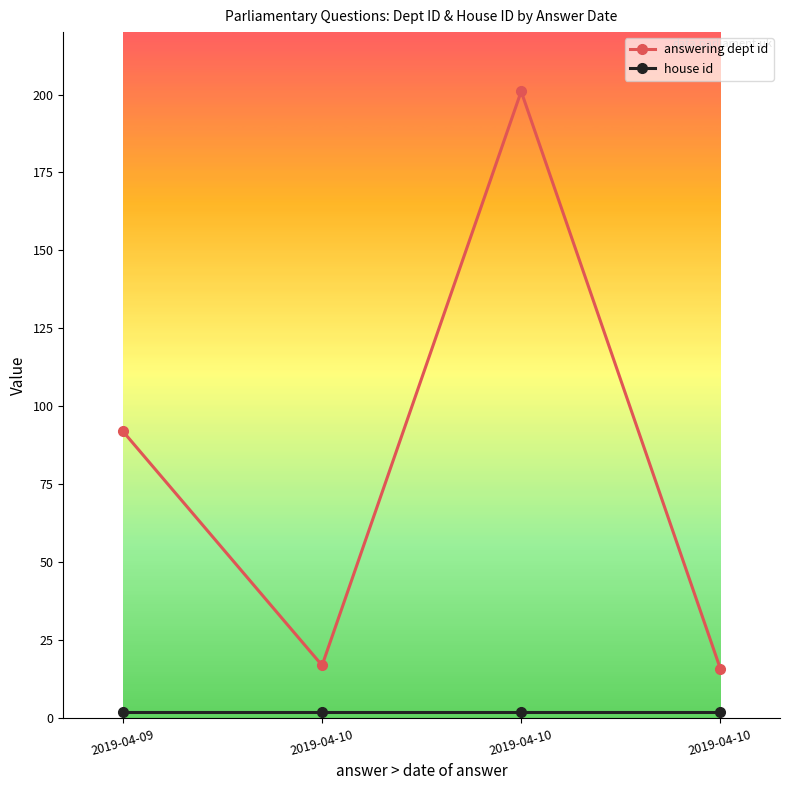

What is the value of the answering dept id point at the 4th from the left?

17